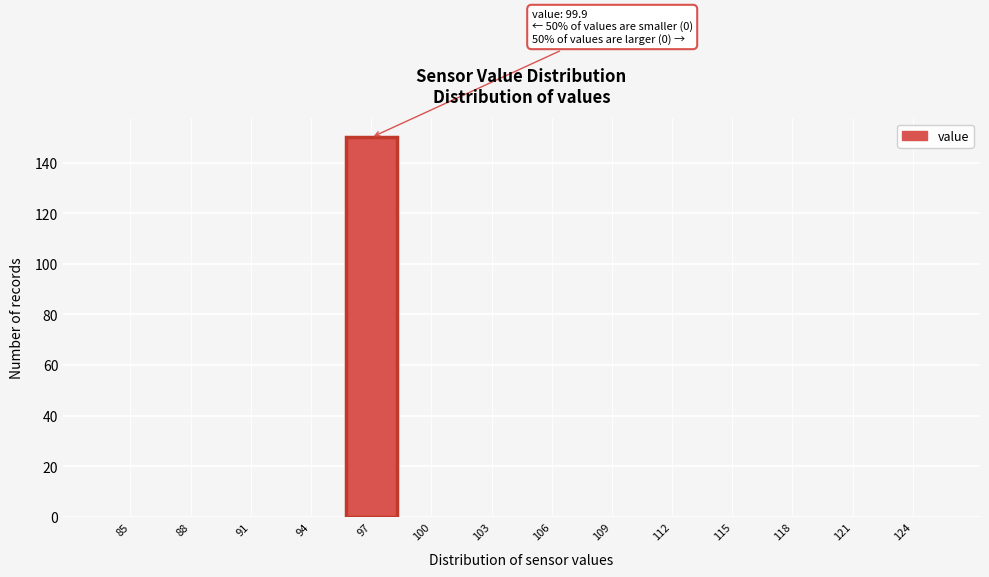

Reading left to right, what are all the values shown in this chart?

85=0	88=0	91=0	94=0	97=150	100=0	103=0	106=0	109=0	112=0	115=0	118=0	121=0	124=0